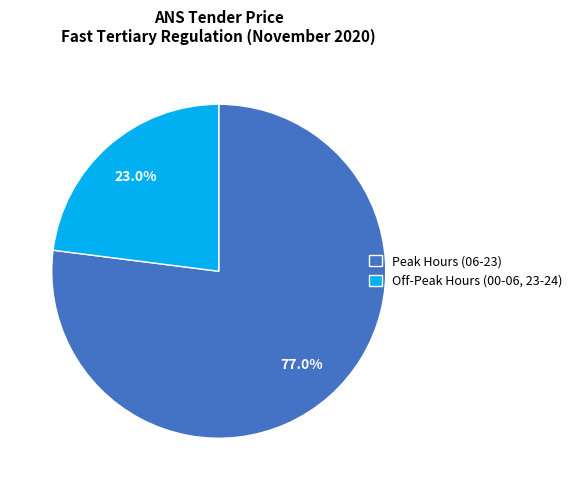

Rank the categories by value from highest to lowest.

Peak Hours (06-23), Off-Peak Hours (00-06, 23-24)